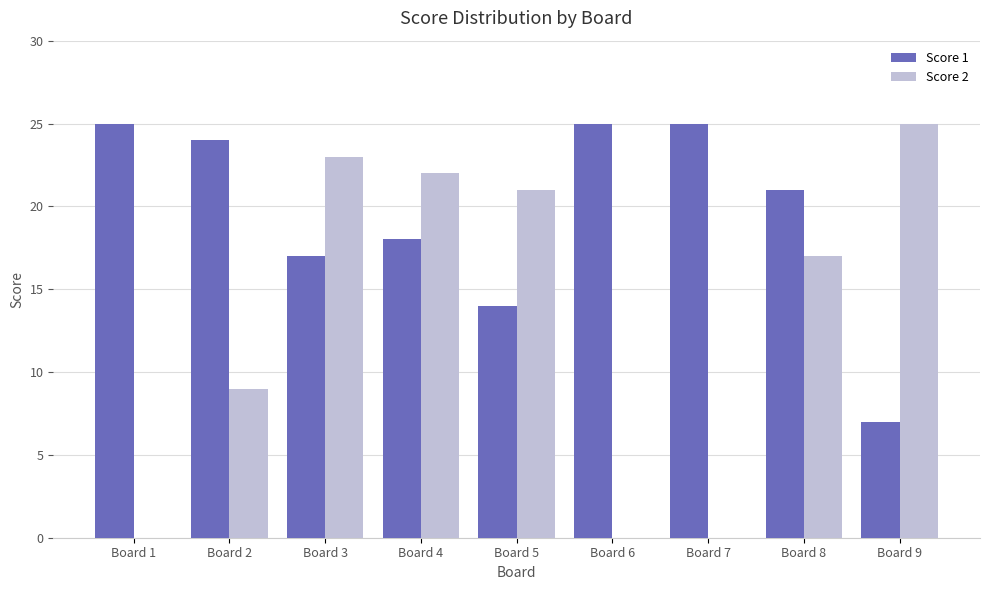

What is the sum of all Score 2 values?

117